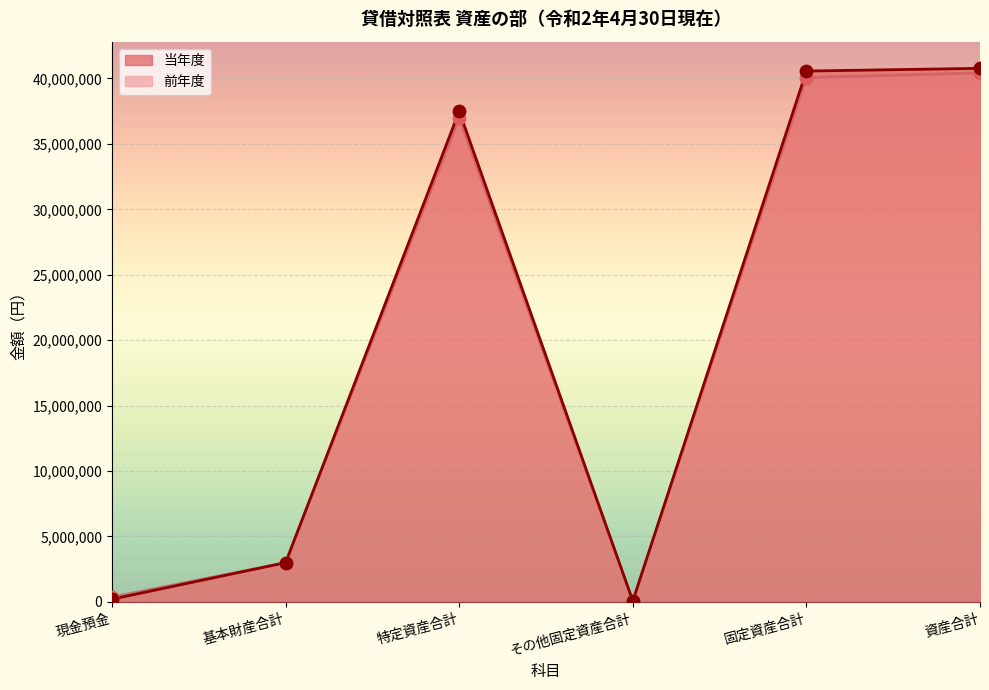

Which series reaches the maximum Y coordinate?

当年度